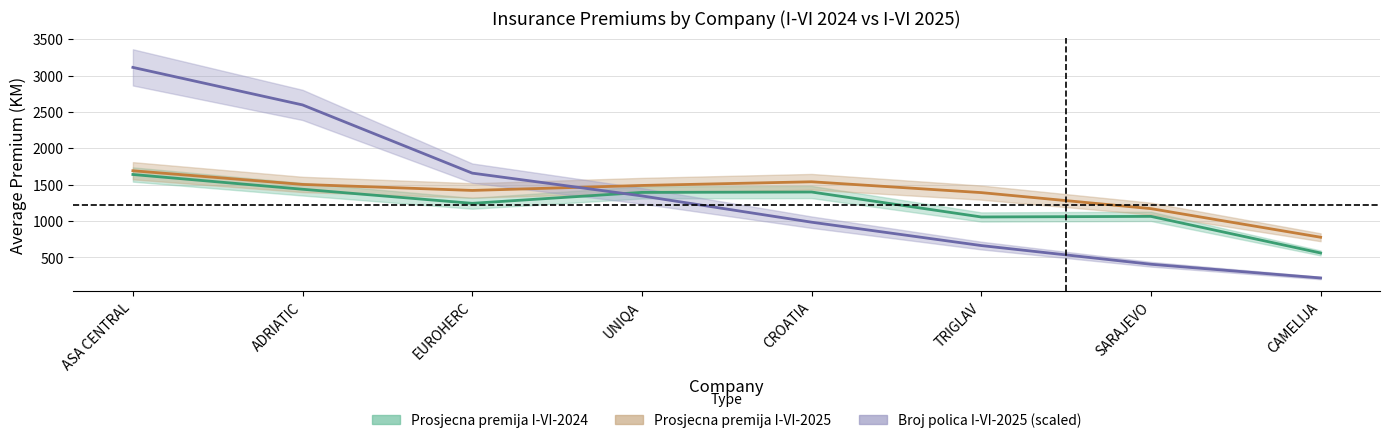

Which series changed the most between ADRIATIC and CROATIA?

Broj polica I-VI-2025